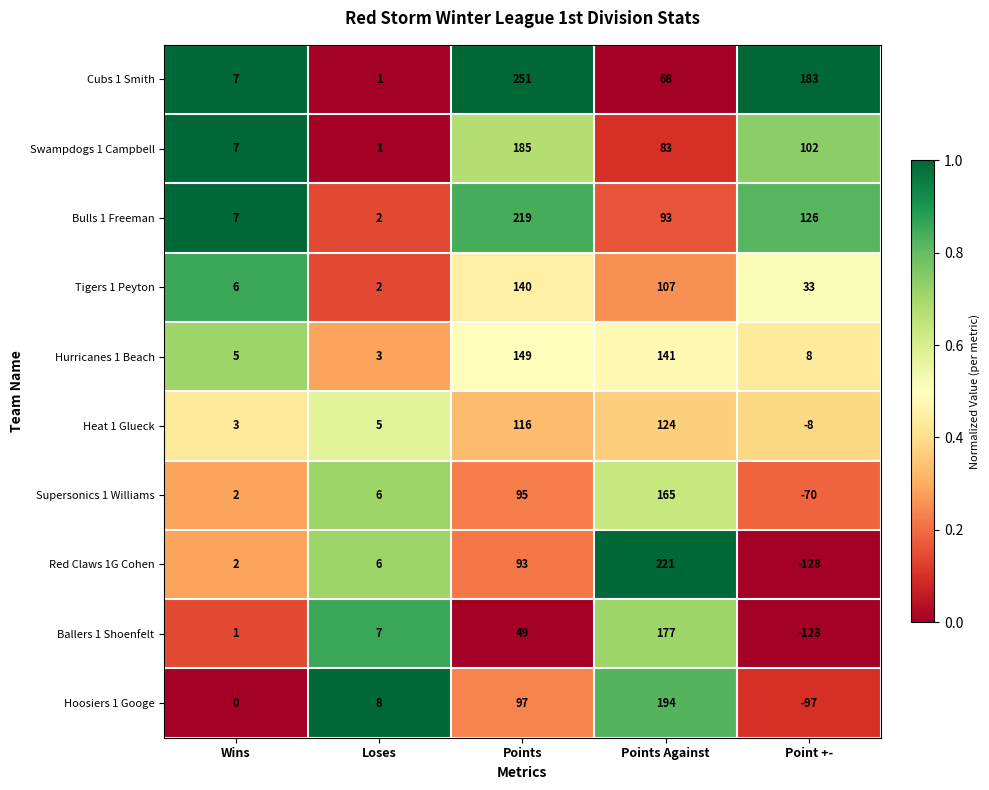

Rank the series at Points from lowest to highest value.

Ballers 1 Shoenfelt, Red Claws 1G Cohen, Supersonics 1 Williams, Hoosiers 1 Googe, Heat 1 Glueck, Tigers 1 Peyton, Hurricanes 1 Beach, Swampdogs 1 Campbell, Bulls 1 Freeman, Cubs 1 Smith